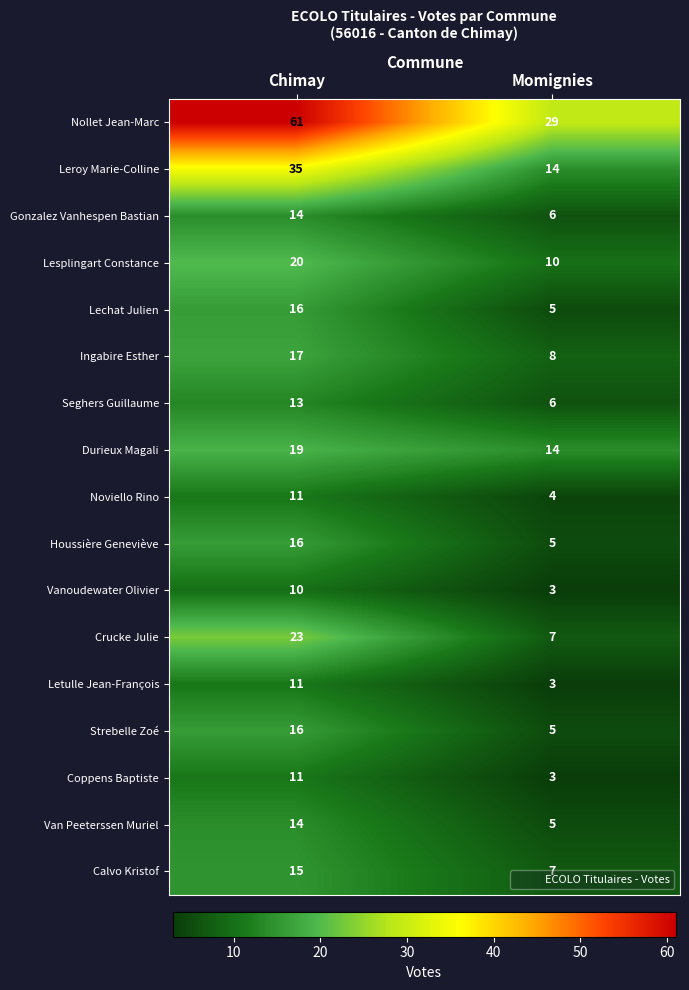

List the labels in order of Nollet Jean-Marc value, largest first.

Chimay, Momignies